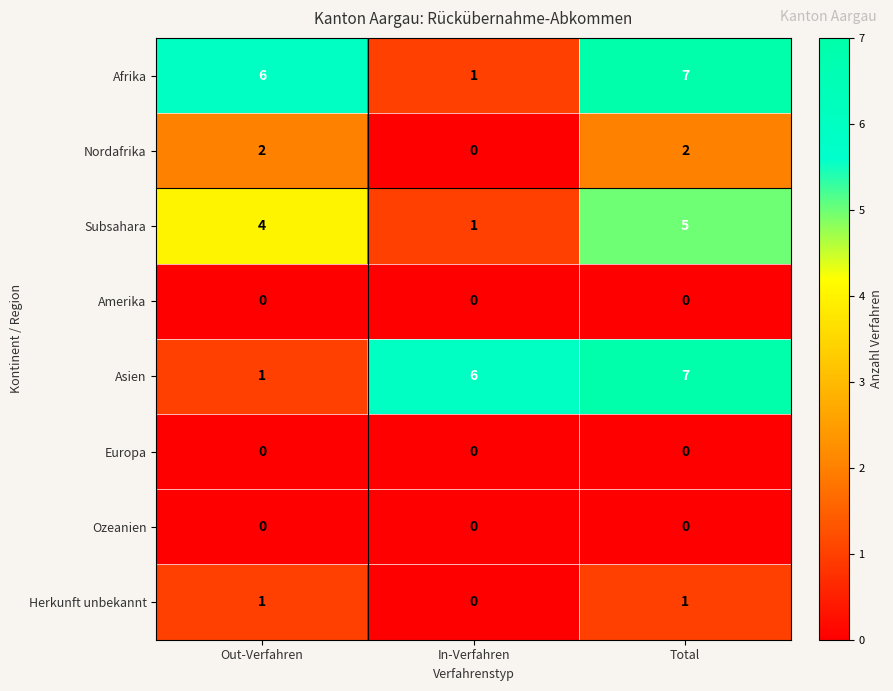

Reading left to right, transcribe all the data shown in this chart.

Afrika: 6	1	7
Nordafrika: 2	0	2
Subsahara: 4	1	5
Amerika: 0	0	0
Asien: 1	6	7
Europa: 0	0	0
Ozeanien: 0	0	0
Herkunft unbekannt: 1	0	1